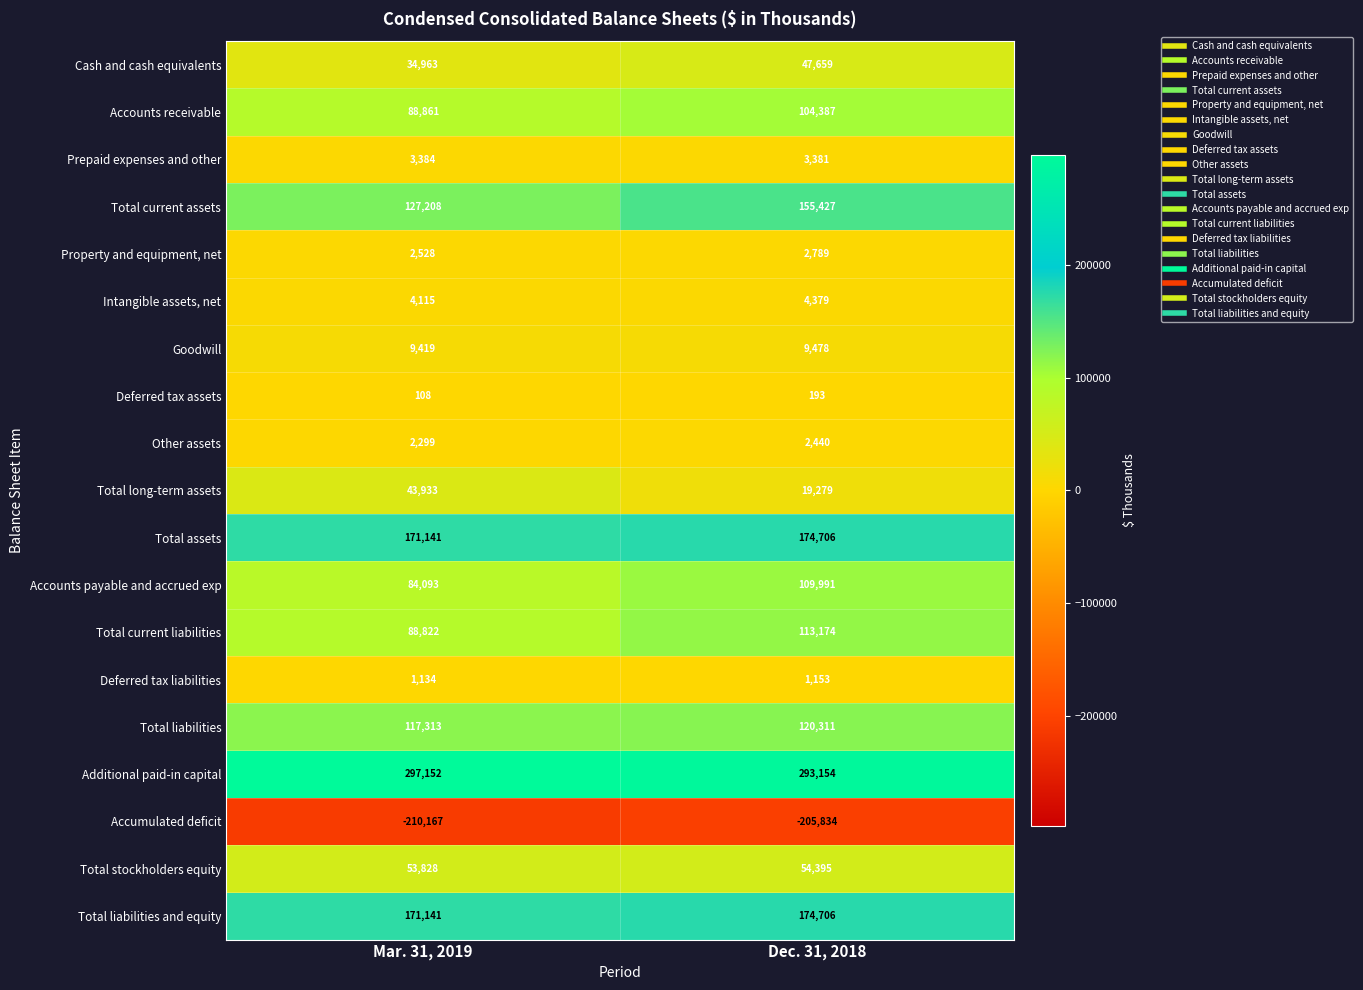

What is the average value of the Total stockholders equity series?

54112